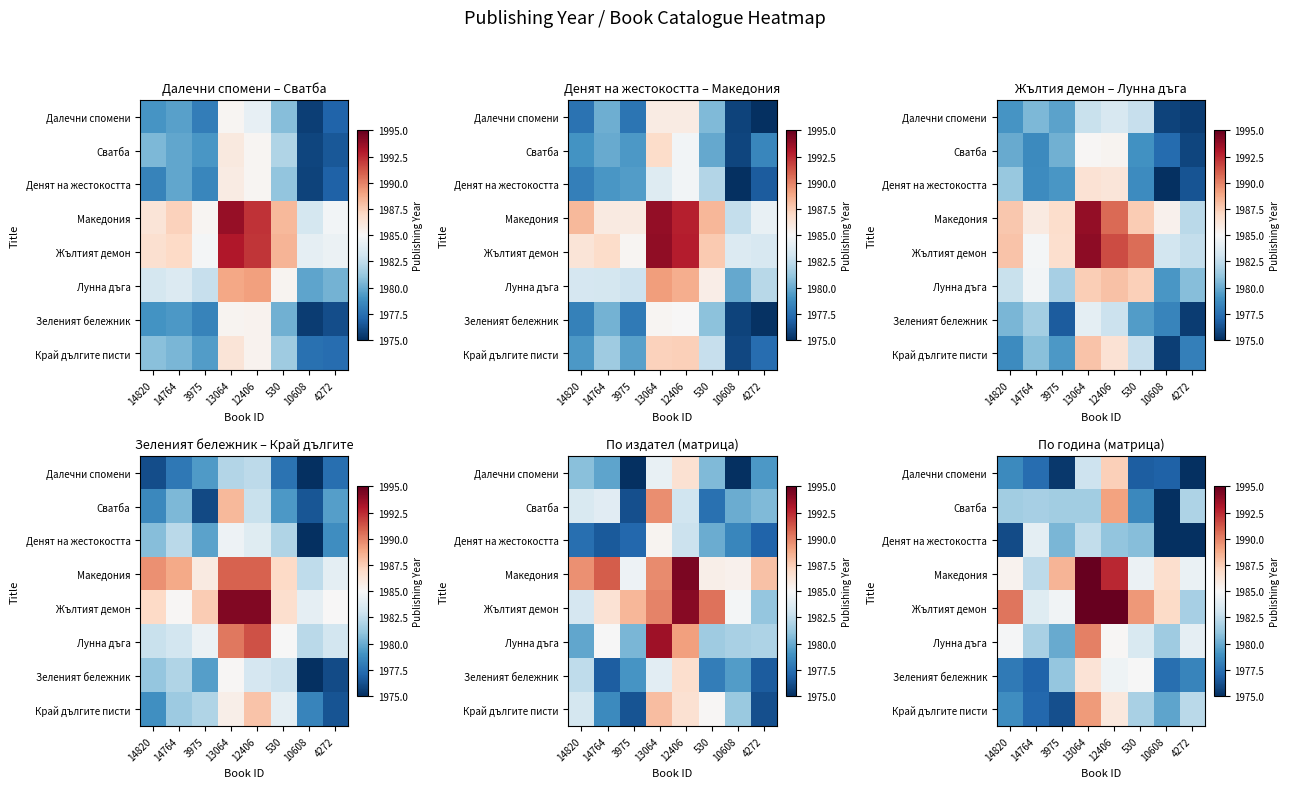

At how many categories does at least one series exceed 1988?

5